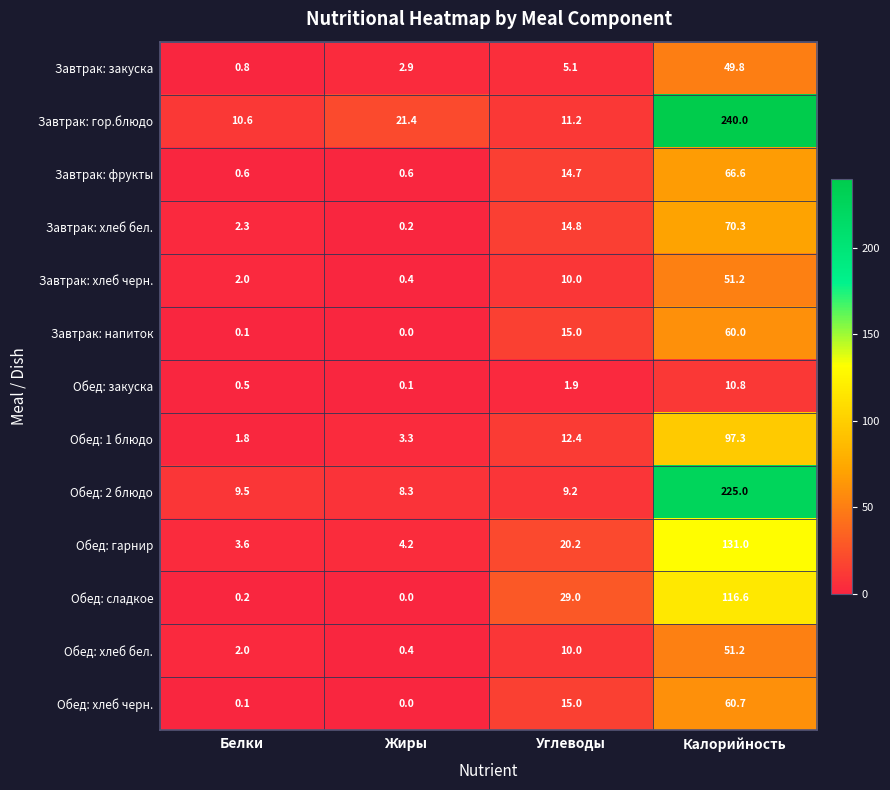

What is the difference between the maximum and minimum values in the Завтрак: хлеб бел. series?

70.1